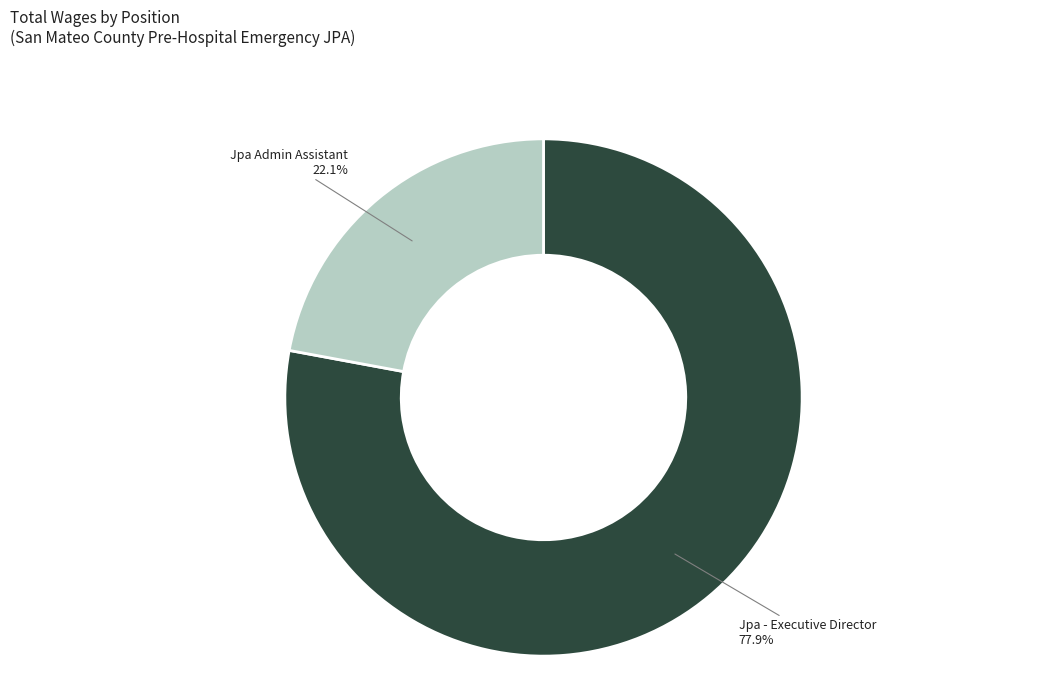

Which category accounts for the majority?

Jpa - Executive Director